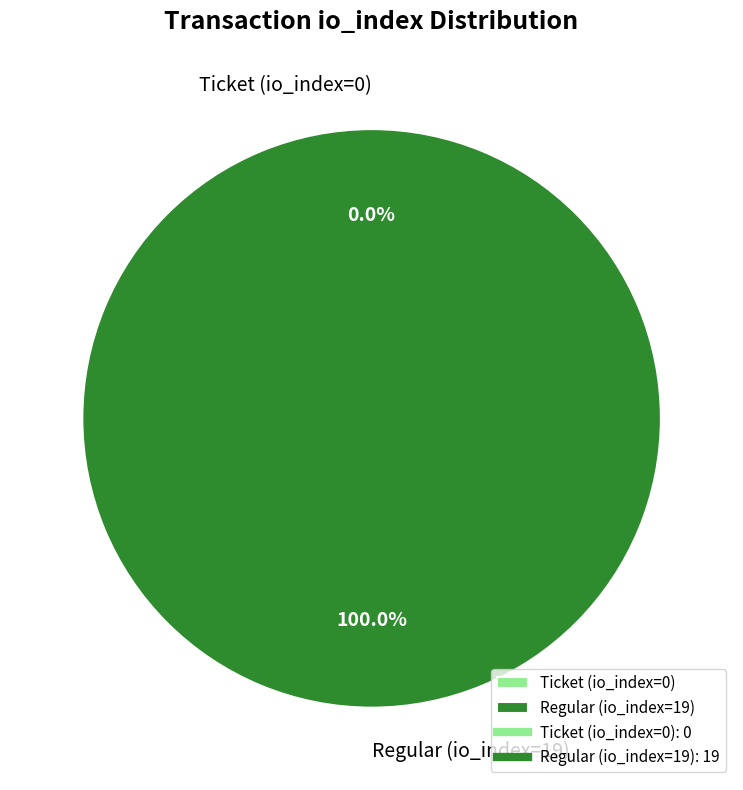

What is the total percentage of Regular (io_index=19) and Ticket (io_index=0)?

100.0%